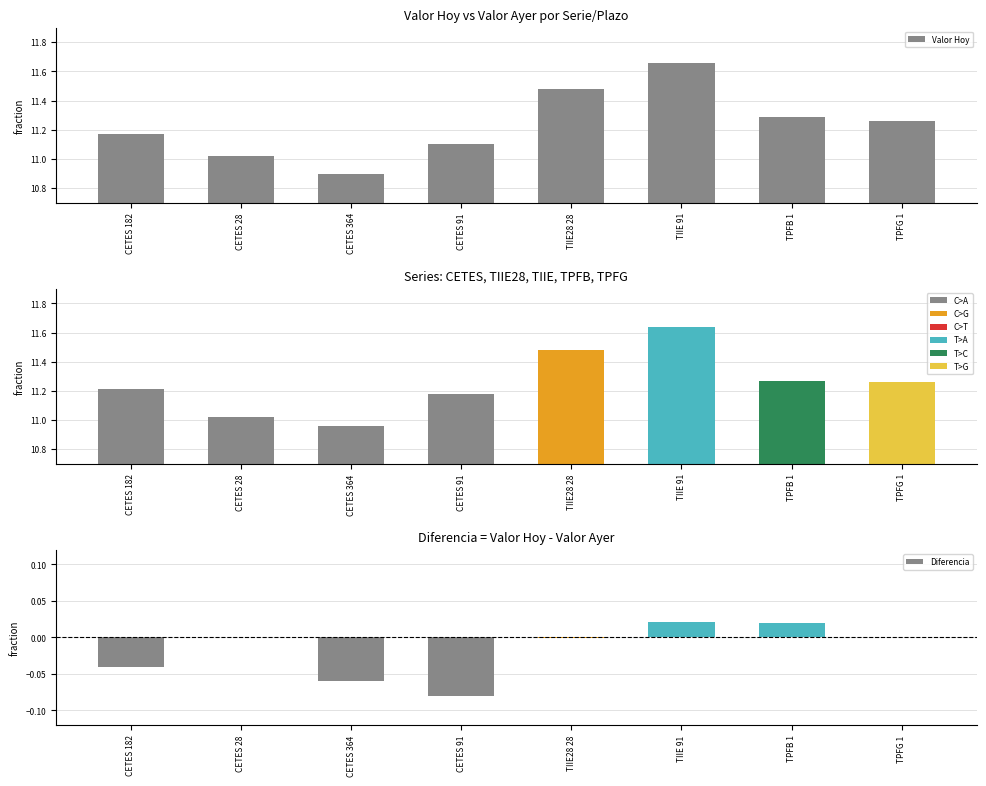

At which category is the sum across all series the highest?

TIIE 91